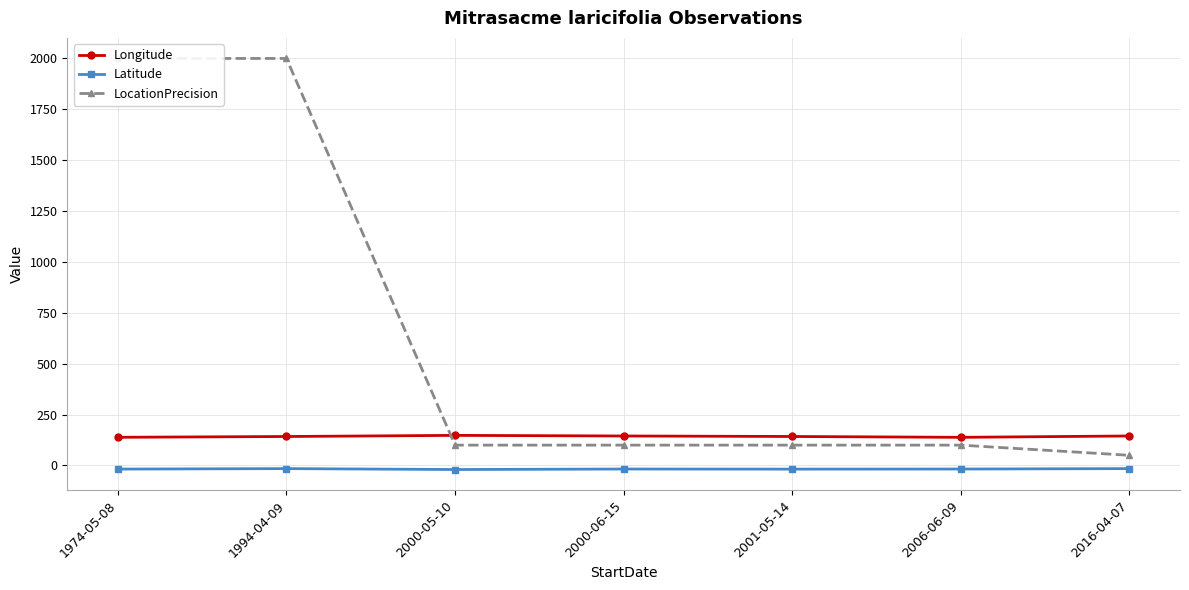

Does the chart display data point markers on the line(s)?

Yes